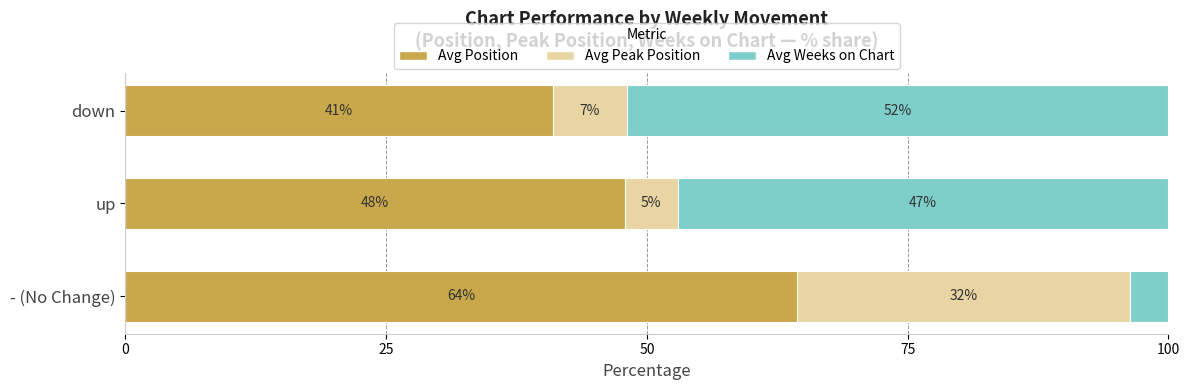

Where is Avg Position nearest to the value 52?

up